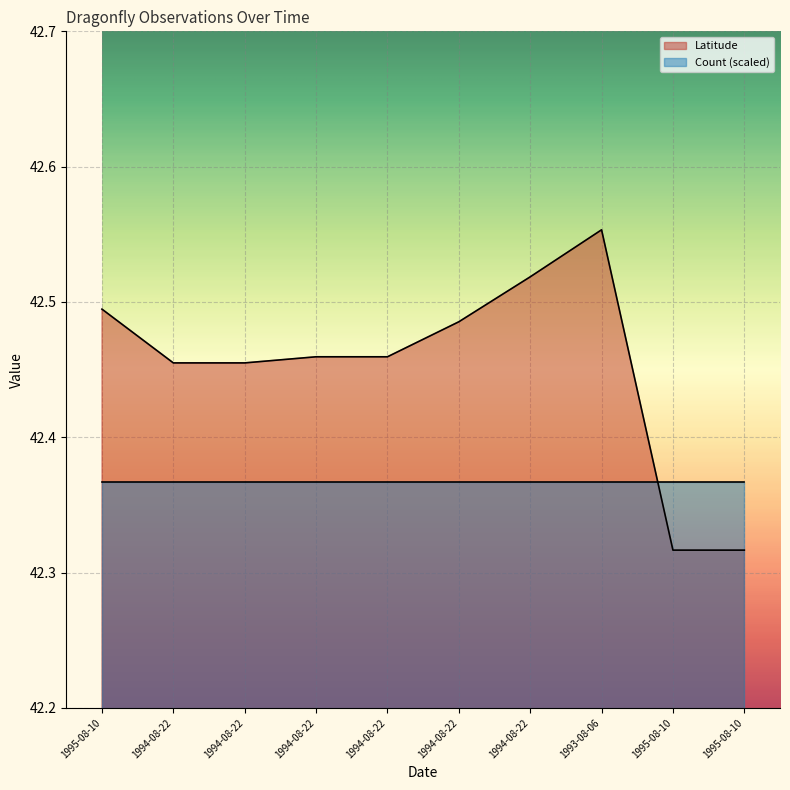

Where is the data nearest to the value 42?

1995-08-10